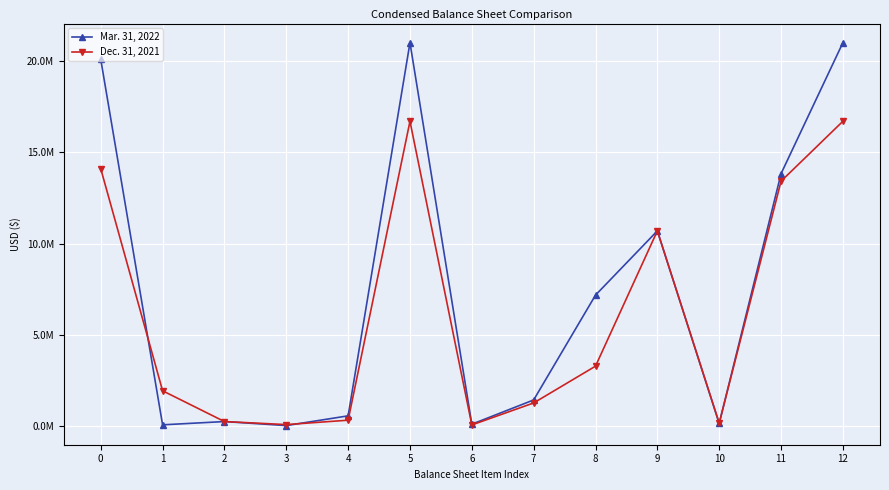

What are all the series names shown in the legend?

Mar. 31, 2022, Dec. 31, 2021